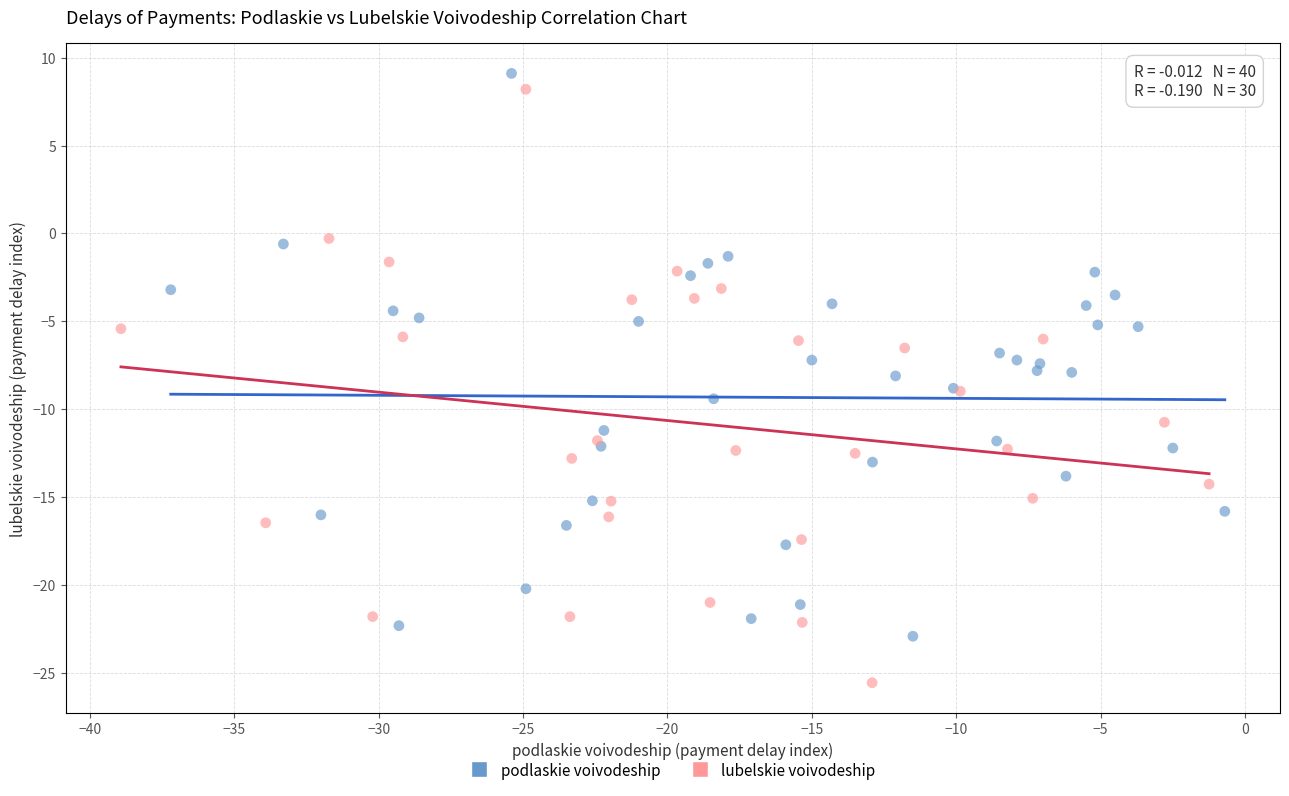

Which series reaches the minimum Y coordinate?

lubelskie voivodeship